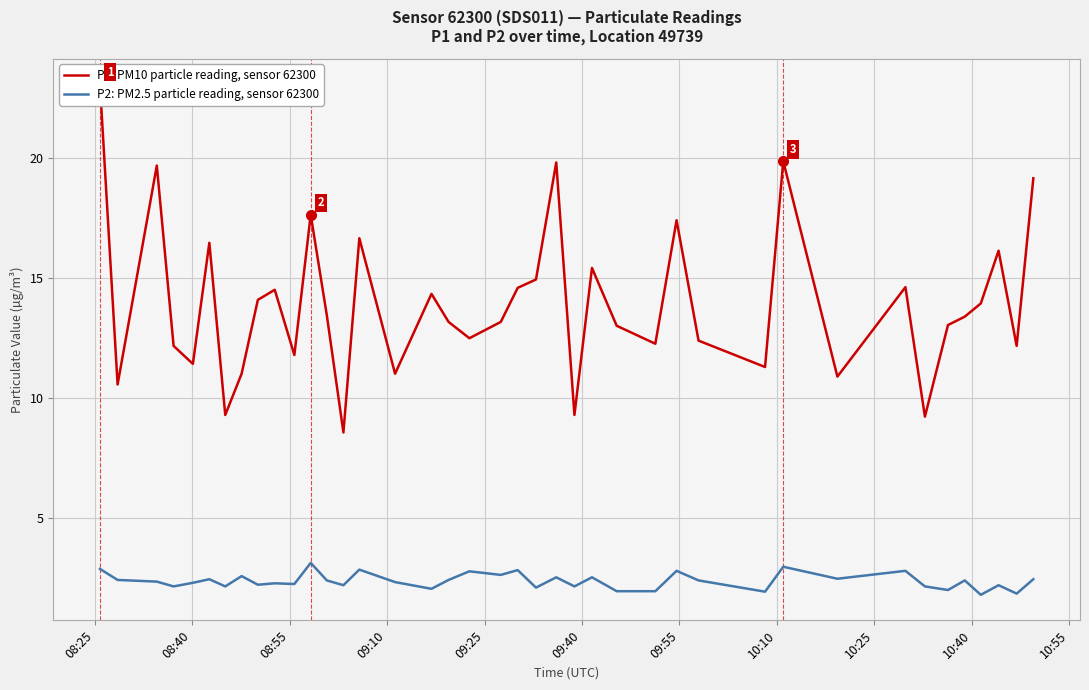

What is the maximum value for P2: PM2.5 particle reading, sensor 62300?

3.1